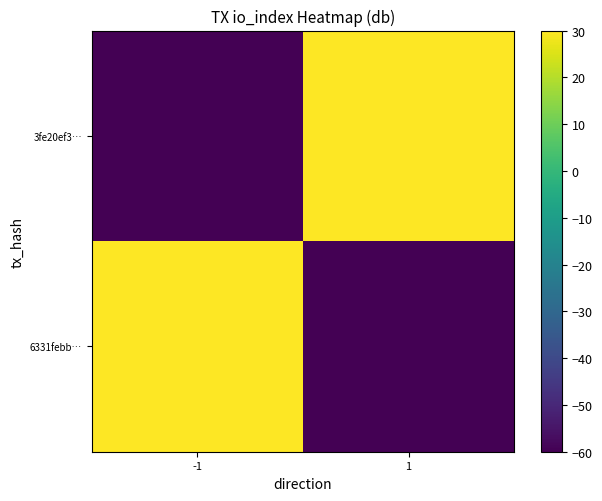

Reading right to left, list all the values displayed in this chart.

6331febb…: 1=-60.0	-1=51.5
3fe20ef3…: 1=35.0	-1=-60.0